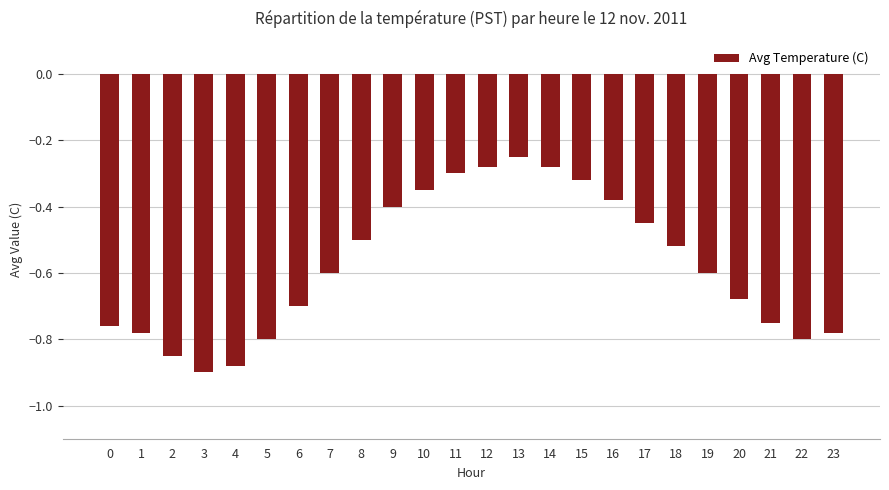

True or false: the data shows -0.8 at 1.

True